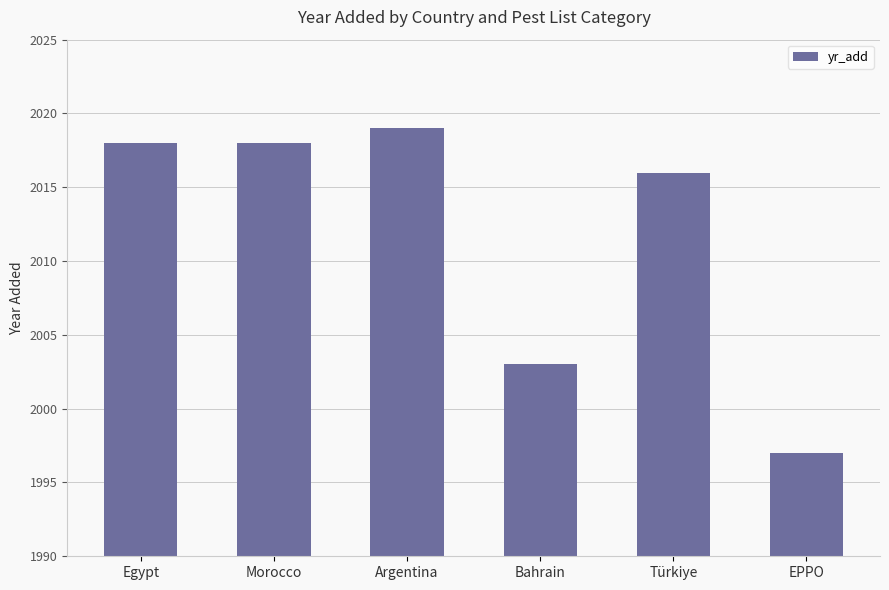

What is the difference between the second highest and minimum values?

21